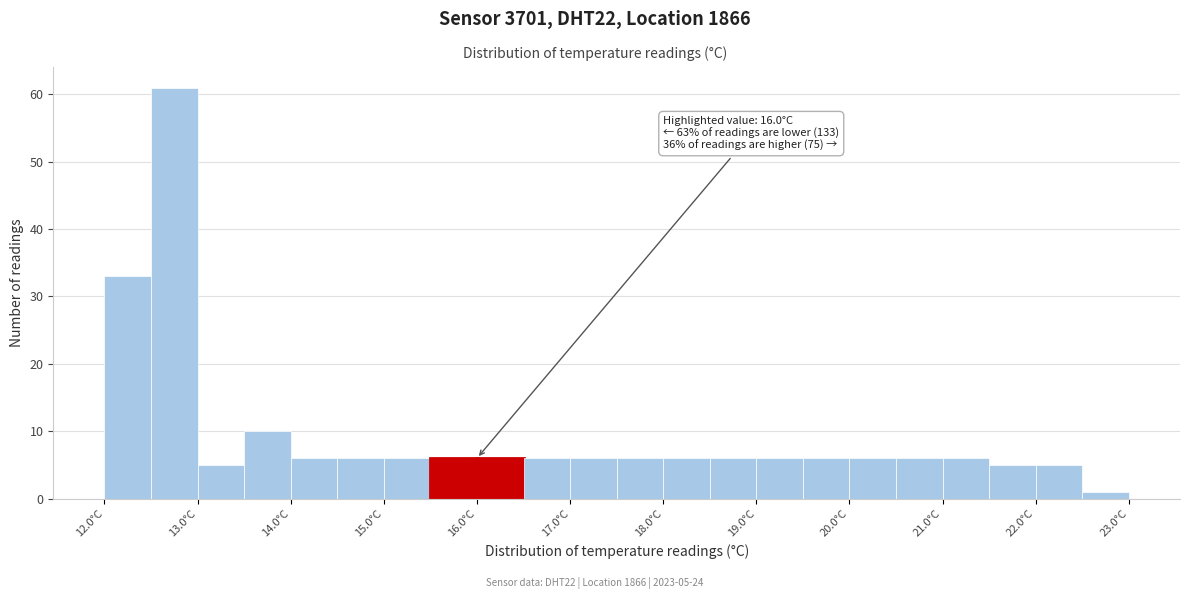

Which range on the x-axis has the tallest bar?

12.5 to 13.0